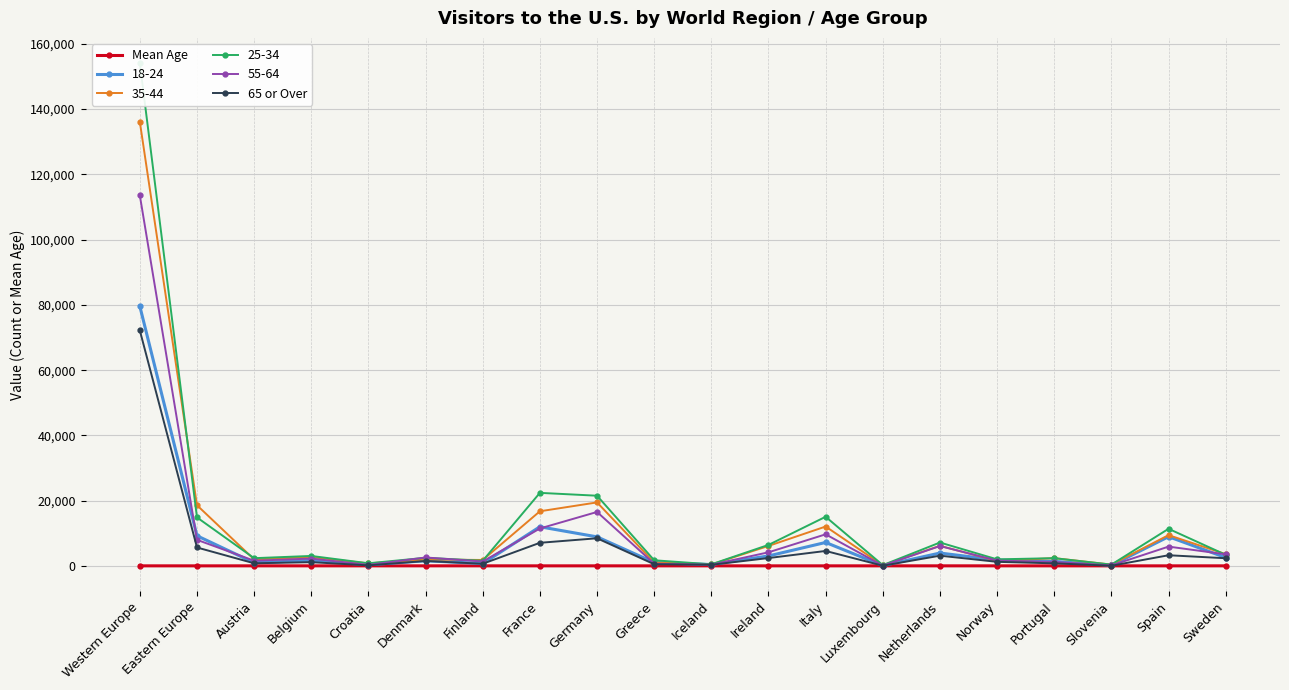

What is the label of the 4th point from the right?

Portugal